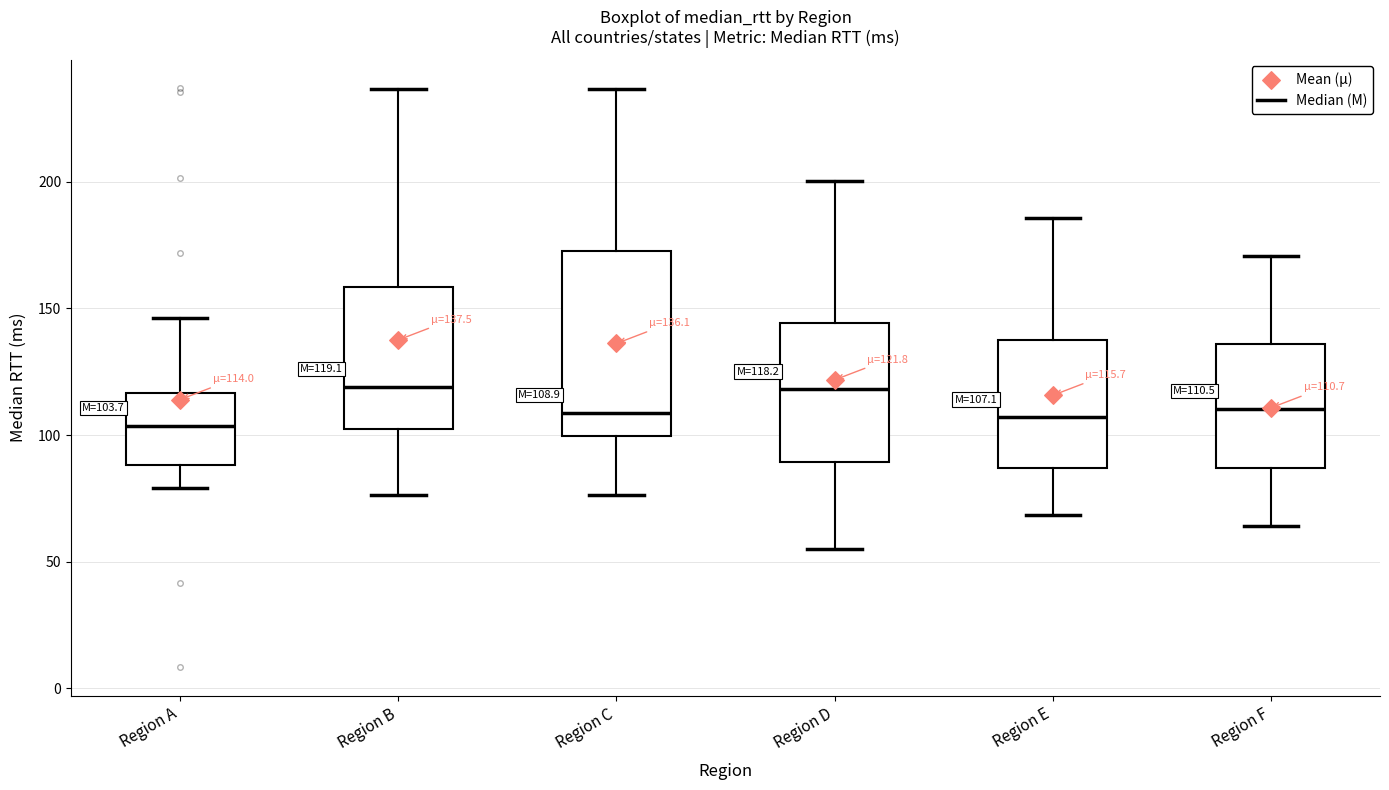

Which box is the tallest, from its lower edge to its upper edge?

Region C